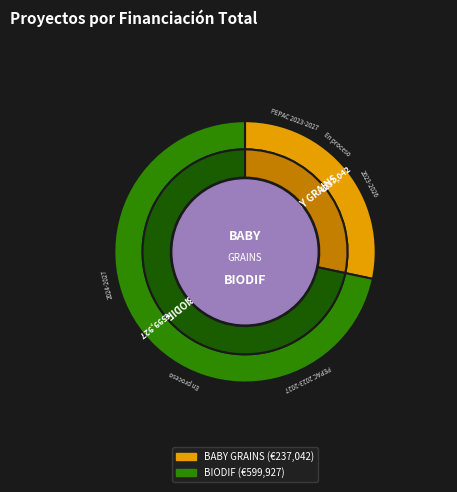

Which category accounts for the majority?

BIODIF